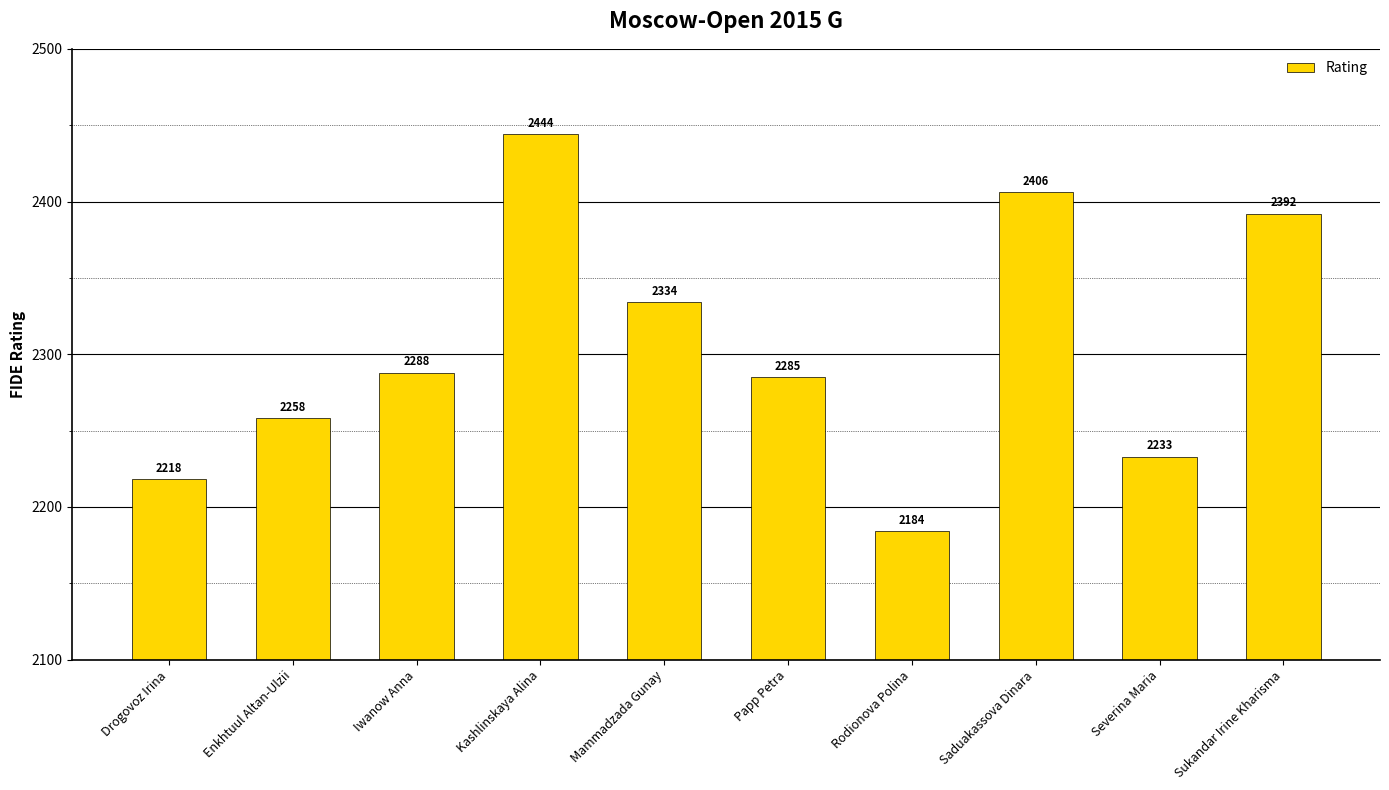

What position from the left is Sukandar Irine Kharisma?

10